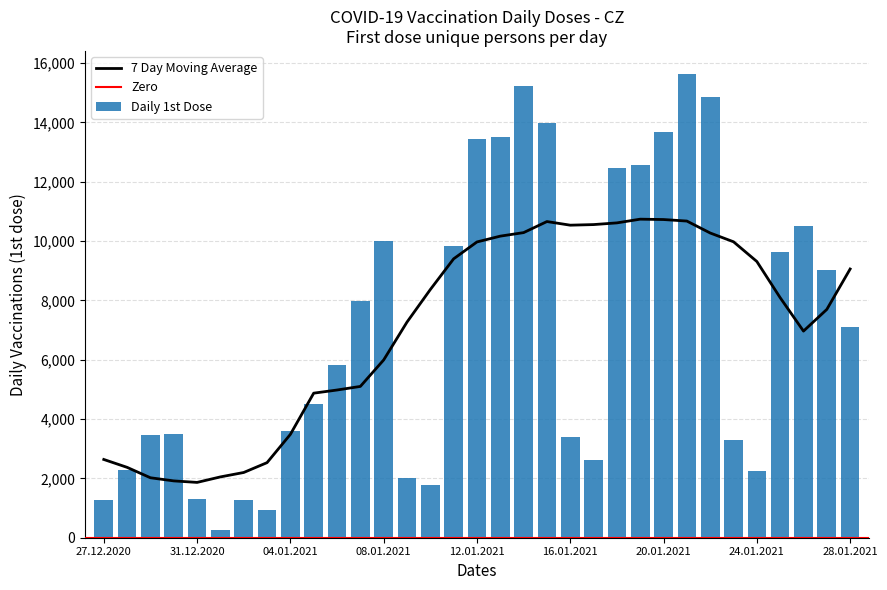

What is the approximate value at 06.01.2021, to the nearest 100?

5800